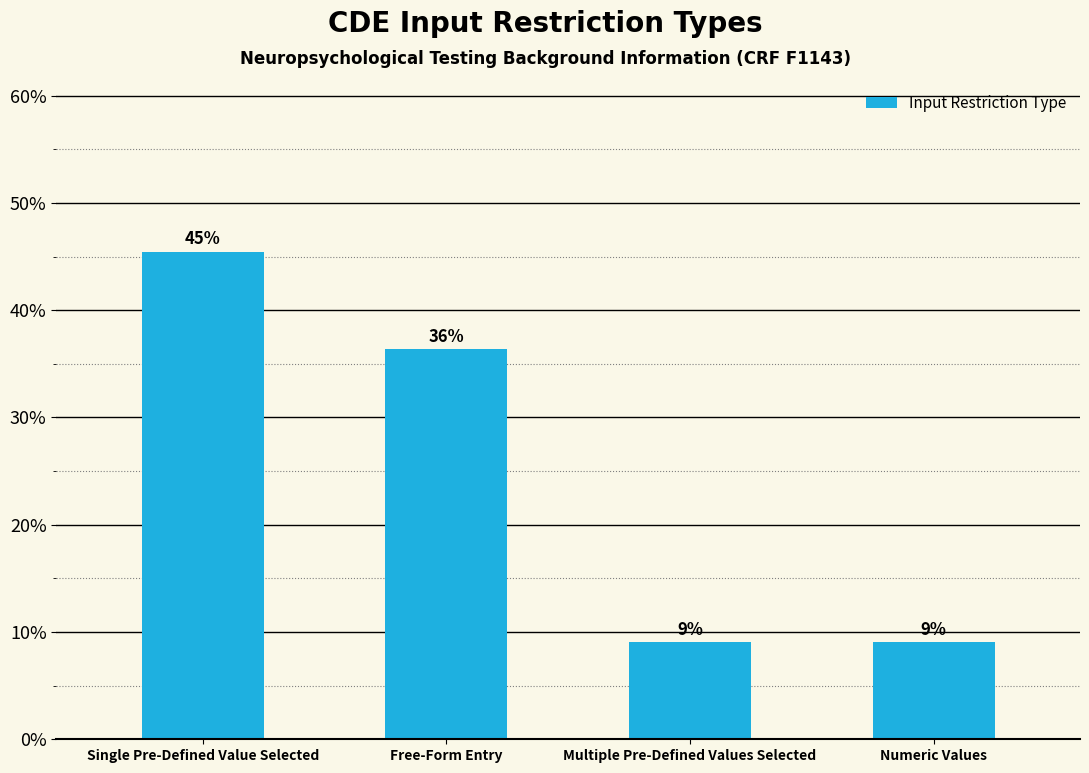

What value does the data have at Multiple Pre-Defined Values Selected?

9.1